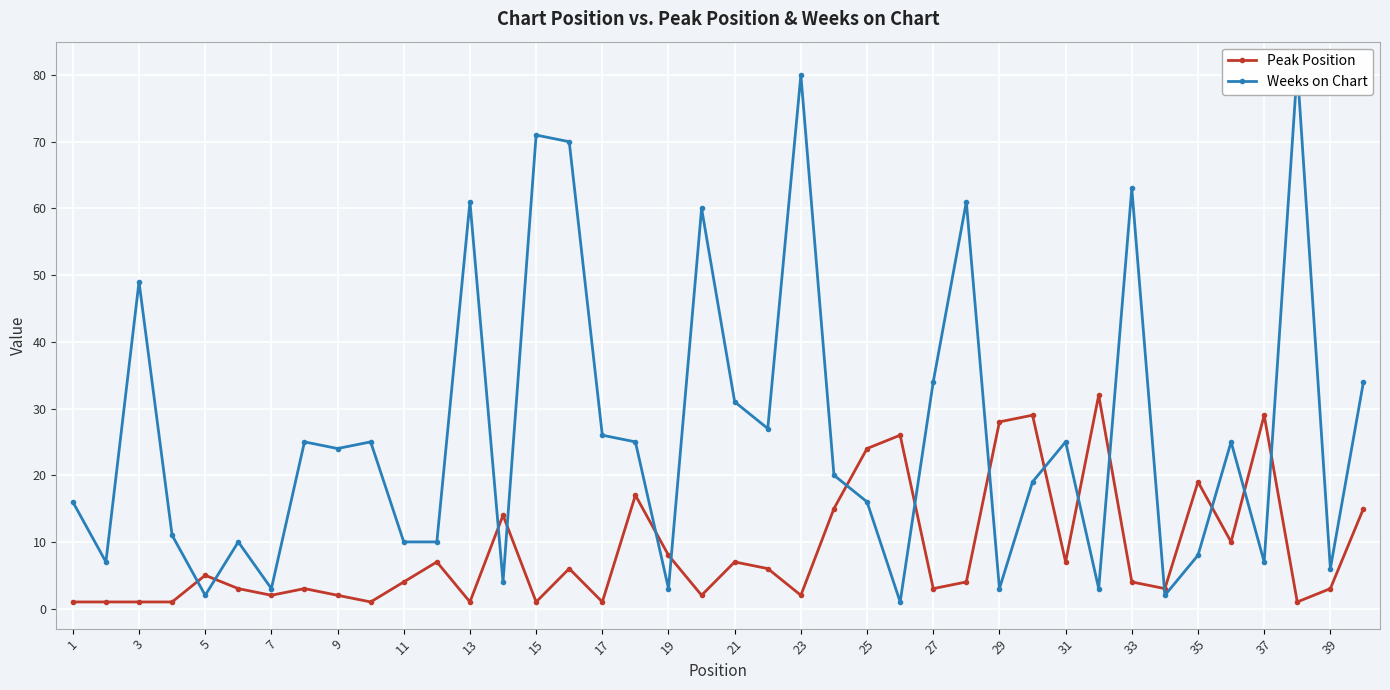

How many lines are shown in the chart?

2